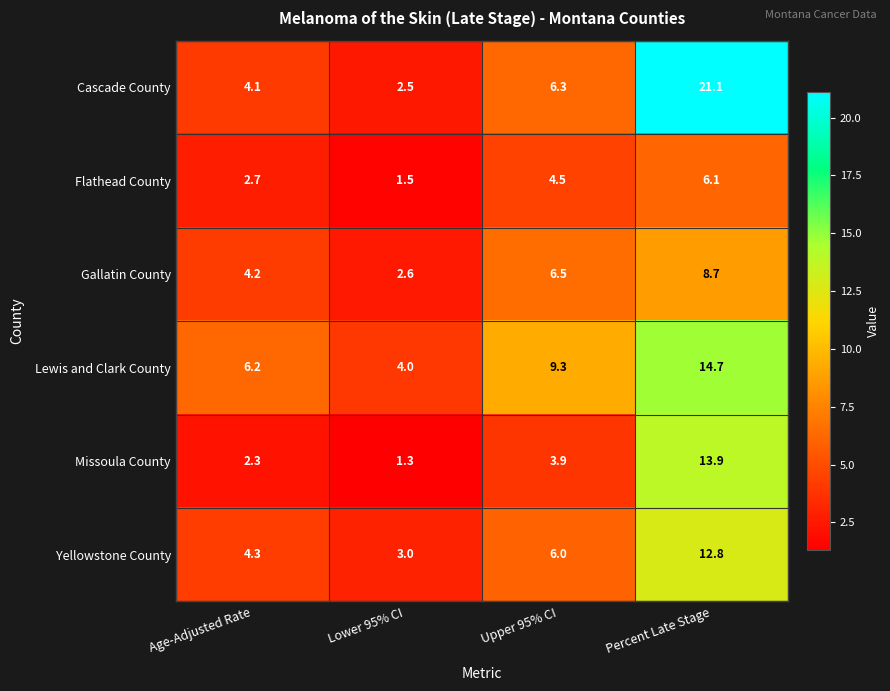

Which series has the largest range (max minus min)?

Cascade County